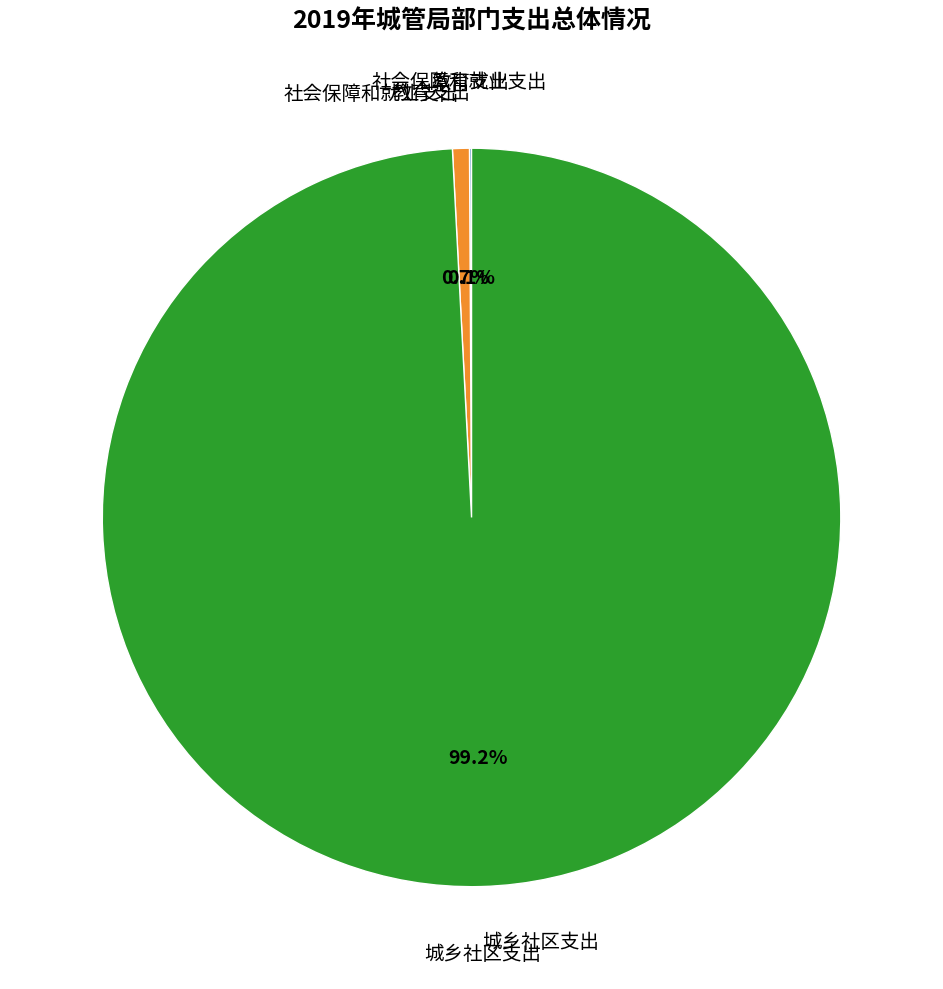

Does any single category account for the majority?

Yes